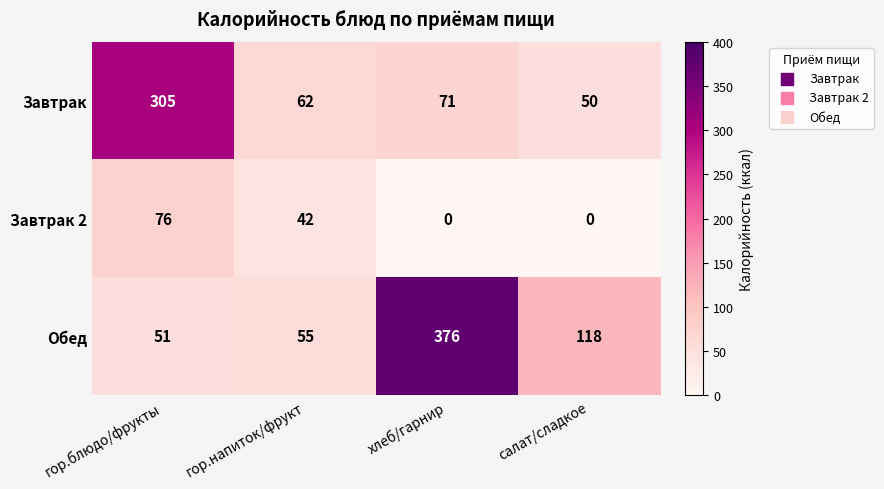

Reading right to left, transcribe all the data shown in this chart.

Завтрак: салат/сладкое=50	хлеб/гарнир=71	гор.напиток/фрукт=62	гор.блюдо/фрукты=305
Завтрак 2: салат/сладкое=0	хлеб/гарнир=0	гор.напиток/фрукт=42	гор.блюдо/фрукты=76
Обед: салат/сладкое=118	хлеб/гарнир=376	гор.напиток/фрукт=55	гор.блюдо/фрукты=51